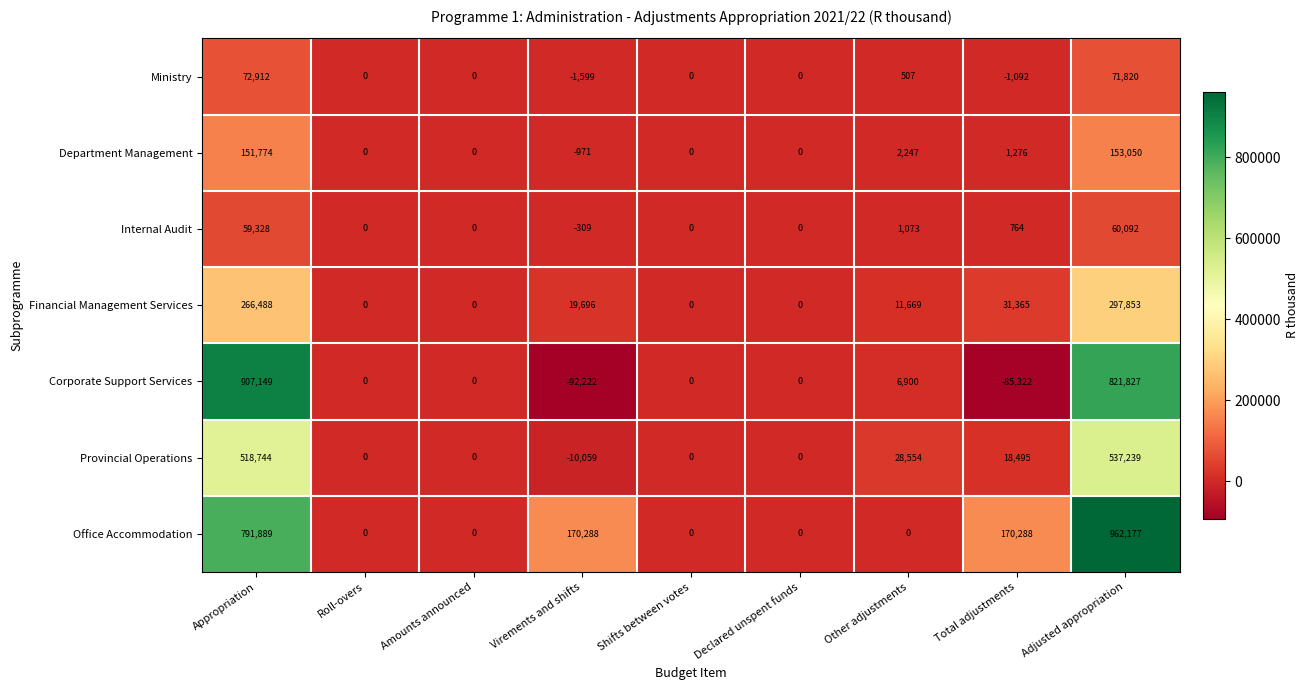

What is the highest value of the Office Accommodation series?

962177